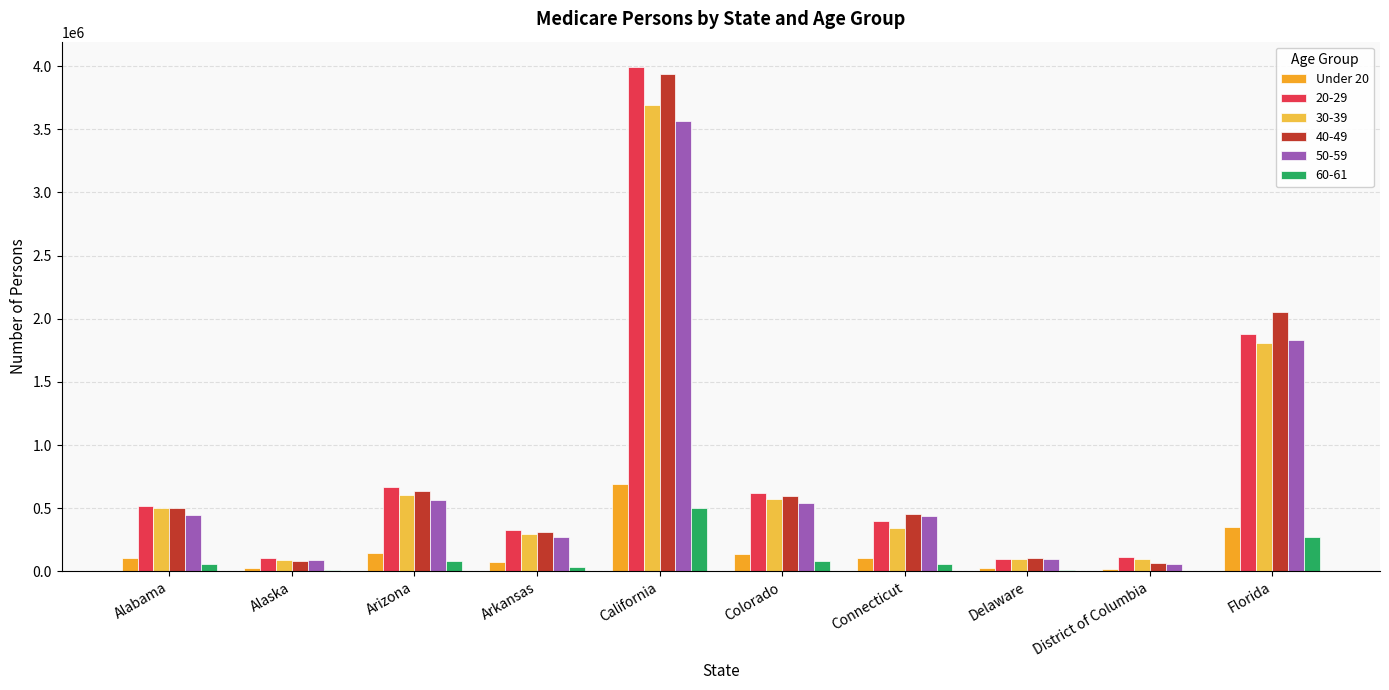

At which category does the chart reach its peak across all series?

California